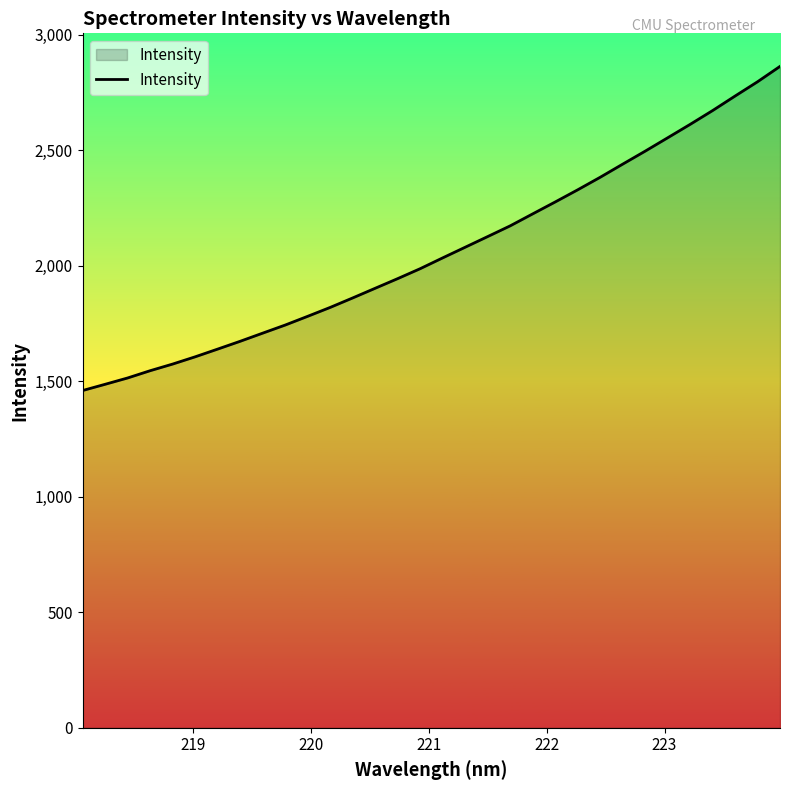

How many categories are shown in the chart?

32